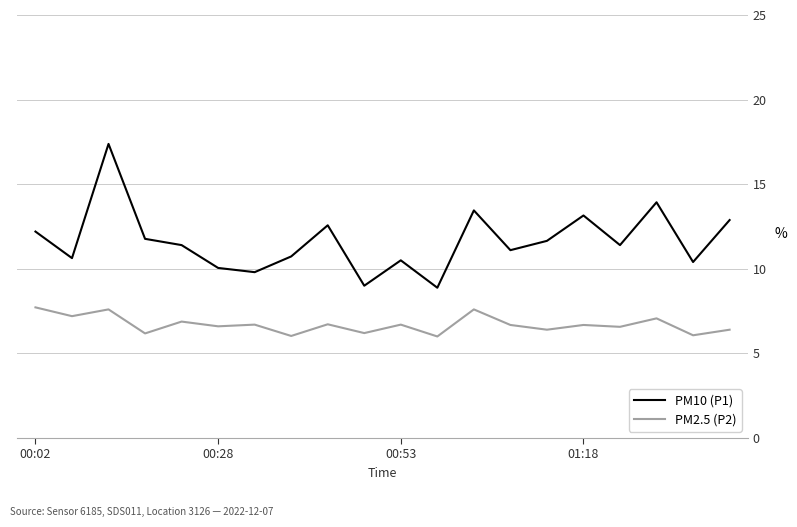

Rank the series by their maximum value, from highest to lowest.

PM10 (P1), PM2.5 (P2)